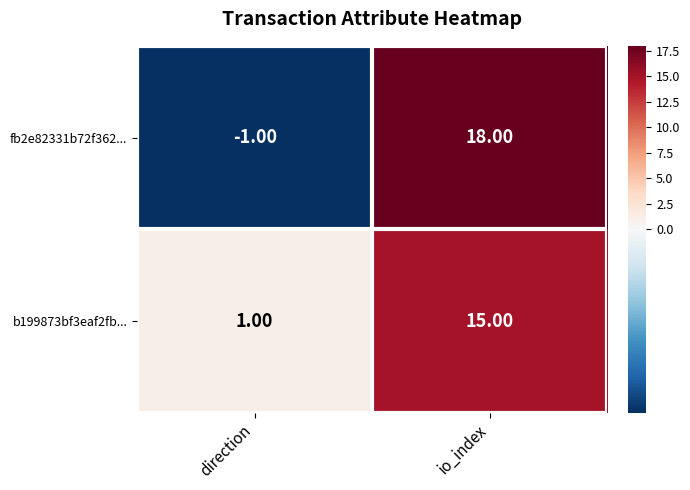

At which label is fb2e82331b72f362... closest to 8?

direction